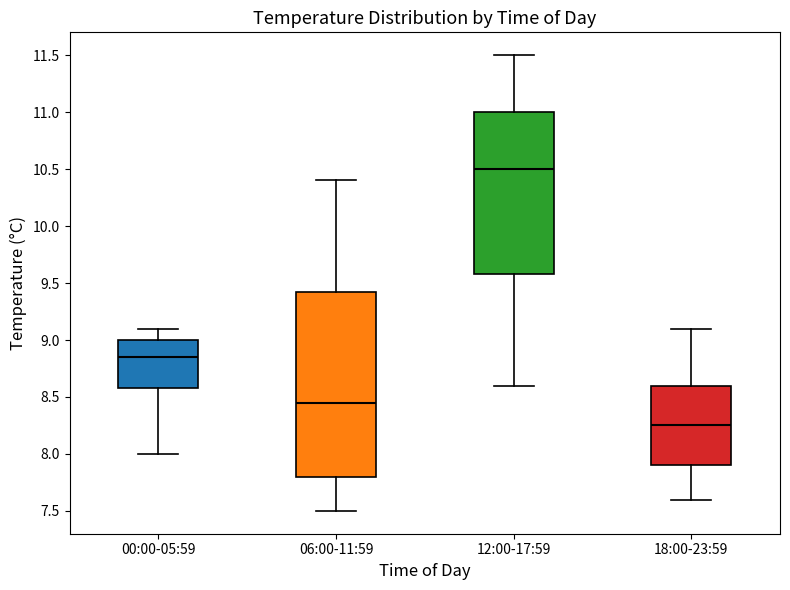

Where does the lower whisker of the box for 06:00-11:59 end on the y-axis? The values are not printed on the chart, so give them approximately, as read against the axis.

7.50